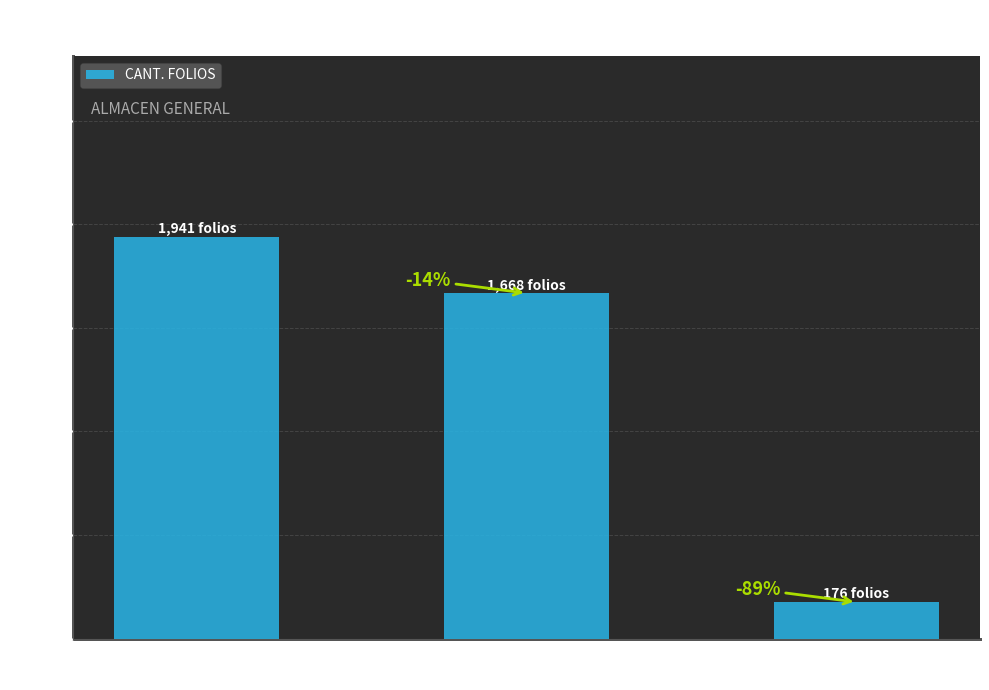

Are the bars horizontal?

No